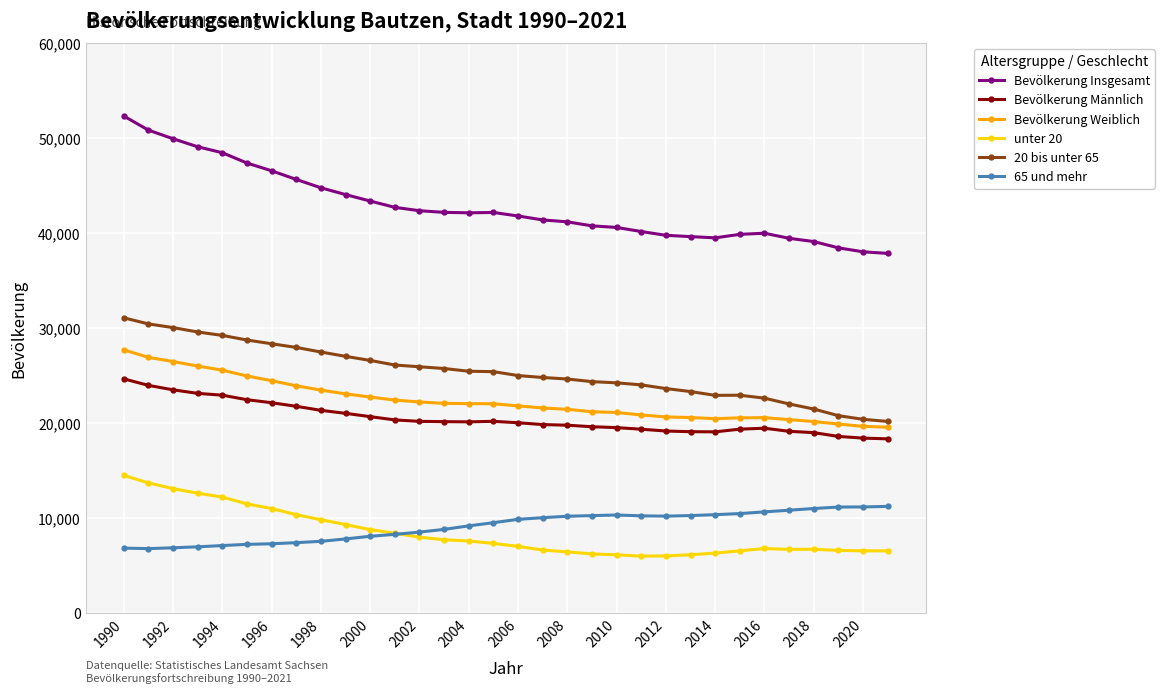

What is the maximum value for unter 20?

14456